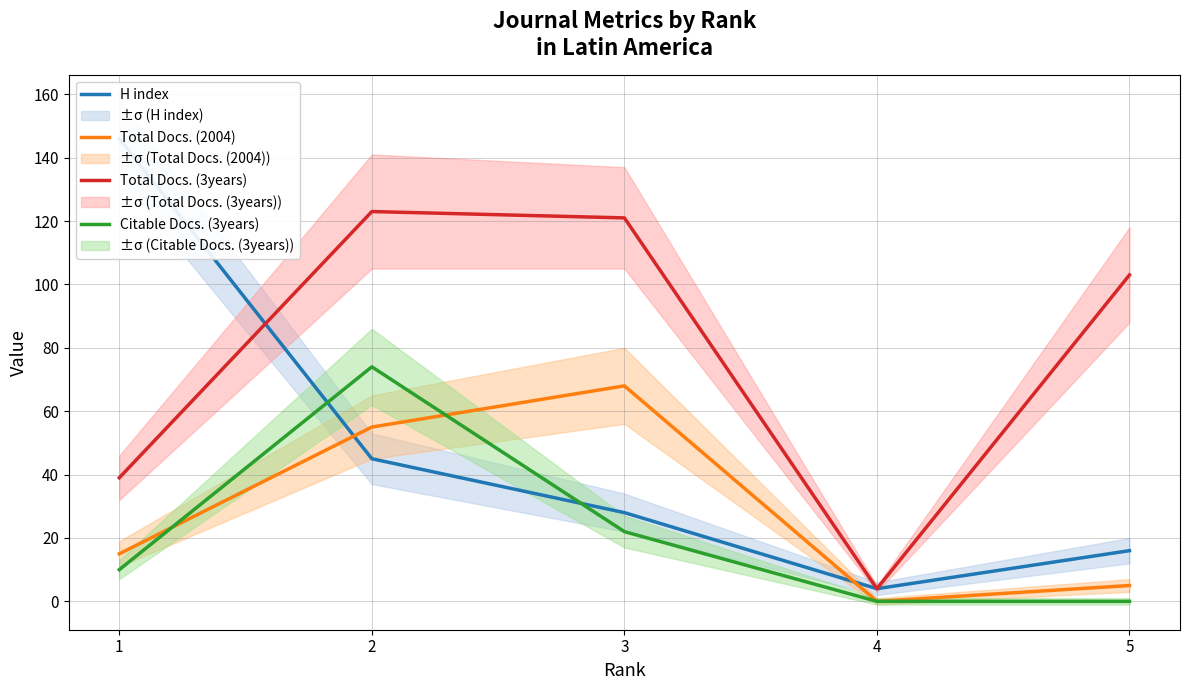

What is the average value of the Total Docs. (2004) series?

29